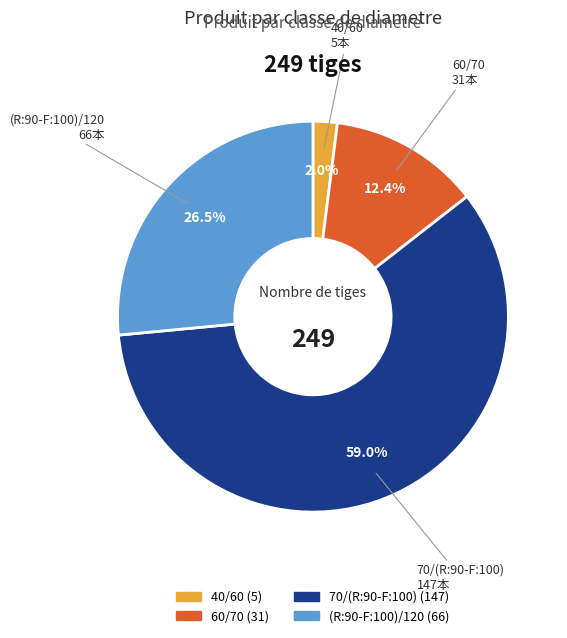

Which category has the biggest portion of the pie?

70/(R:90-F:100)